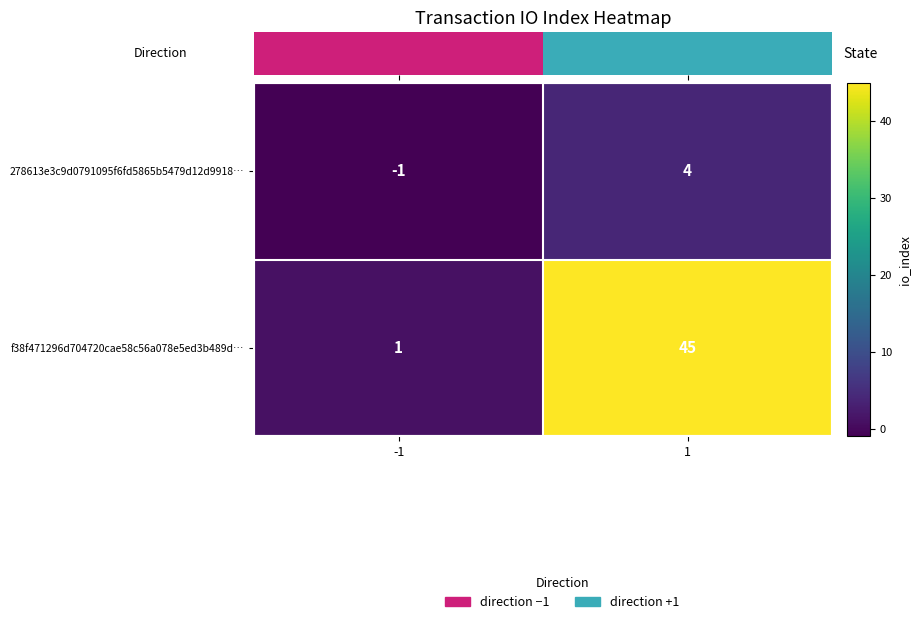

The 278613e3c9d0791095f6fd5865b5479d12d9918… series shows 0 at -1. True or false?

False